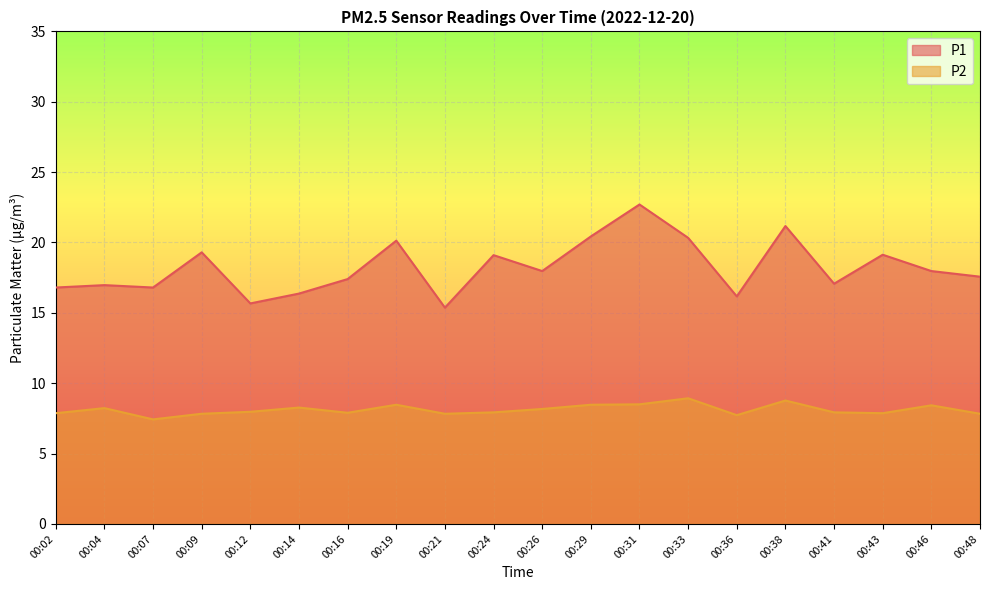

What is the greatest value displayed?

22.7